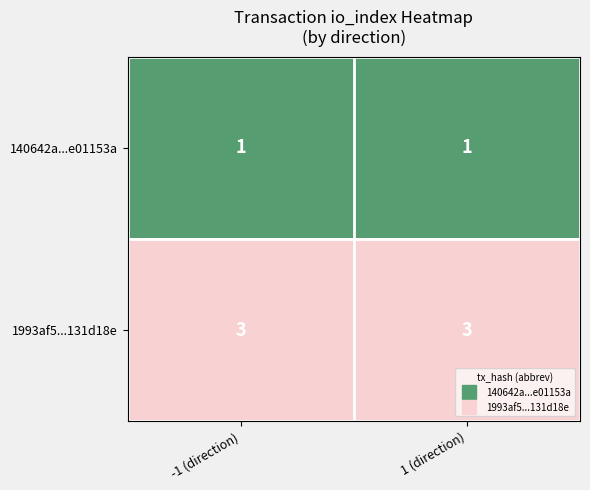

What is the average value of the 1993af5...131d18e series?

3